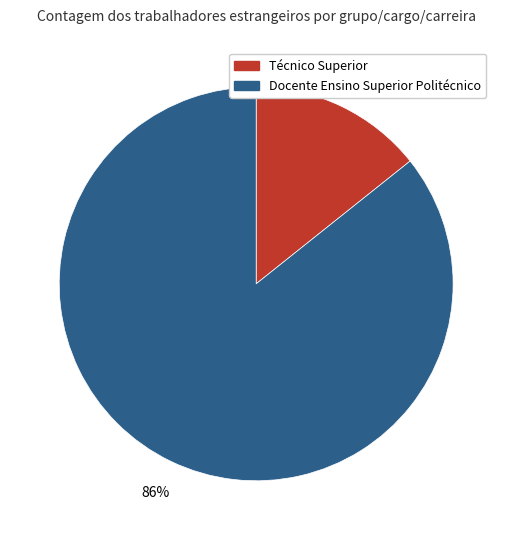

To the nearest percent, what is the average slice percentage?

50%